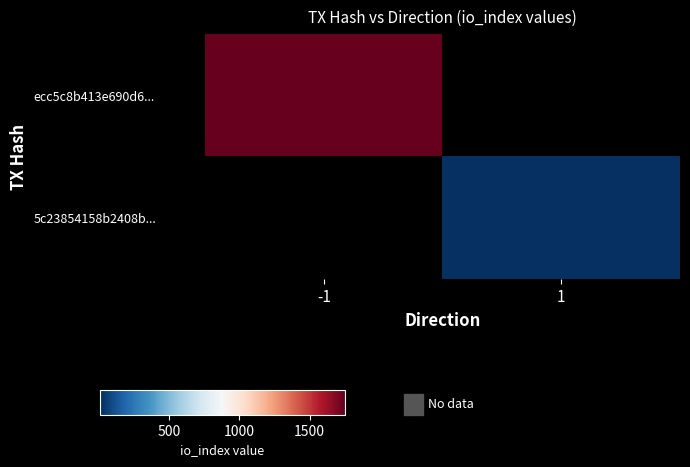

True or false: 5c23854158b2408b... has a value of 10.8 at 1.

False